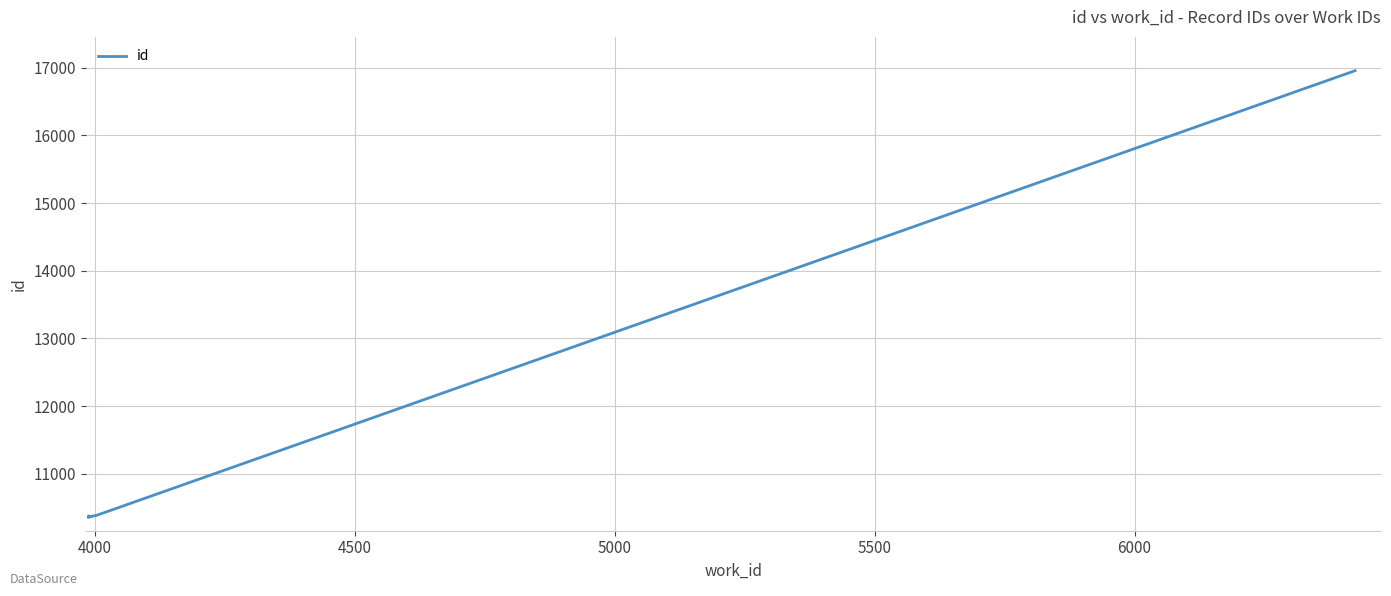

What is the value of the 7th point from the left?

10369